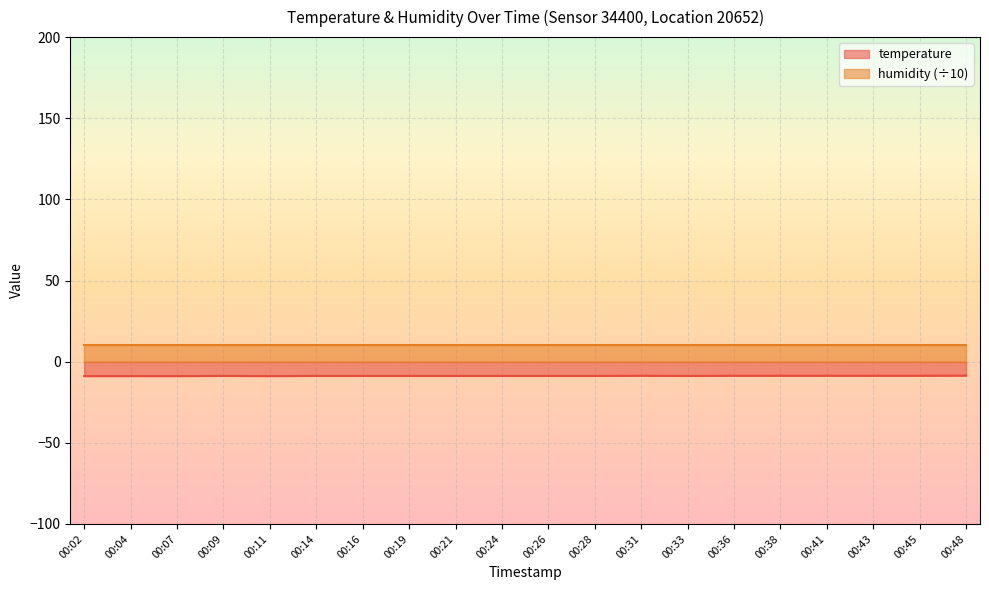

What is the sum of all values?

-175.6